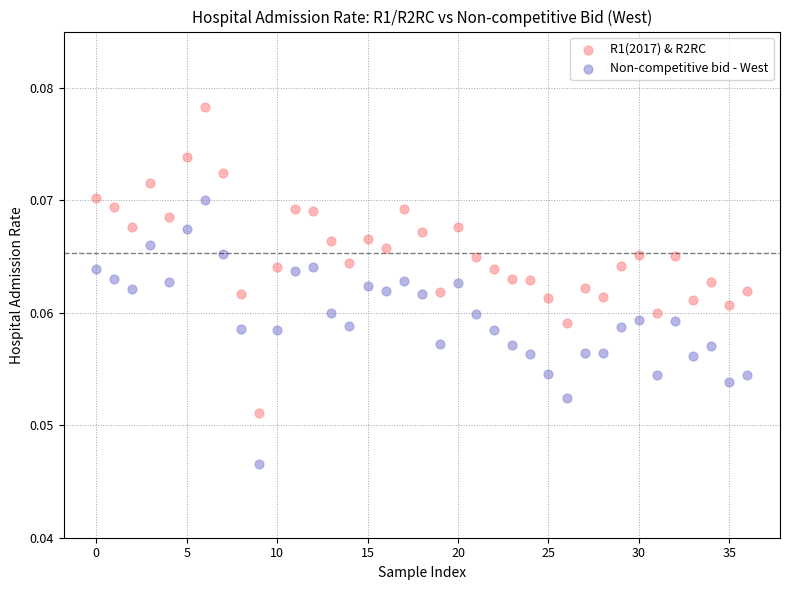

Which series reaches the minimum Y coordinate?

Non-competitive bid - West